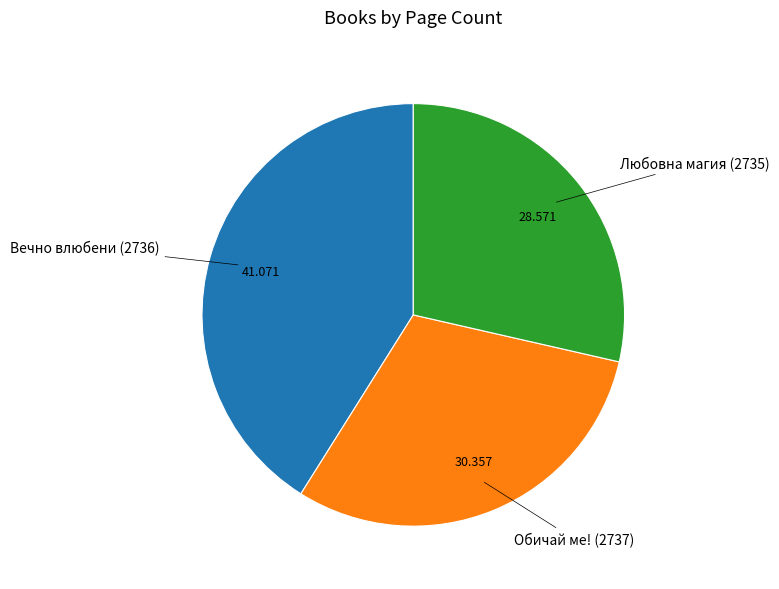

Is it true that Вечно влюбени (2736) is 30% of the pie?

False